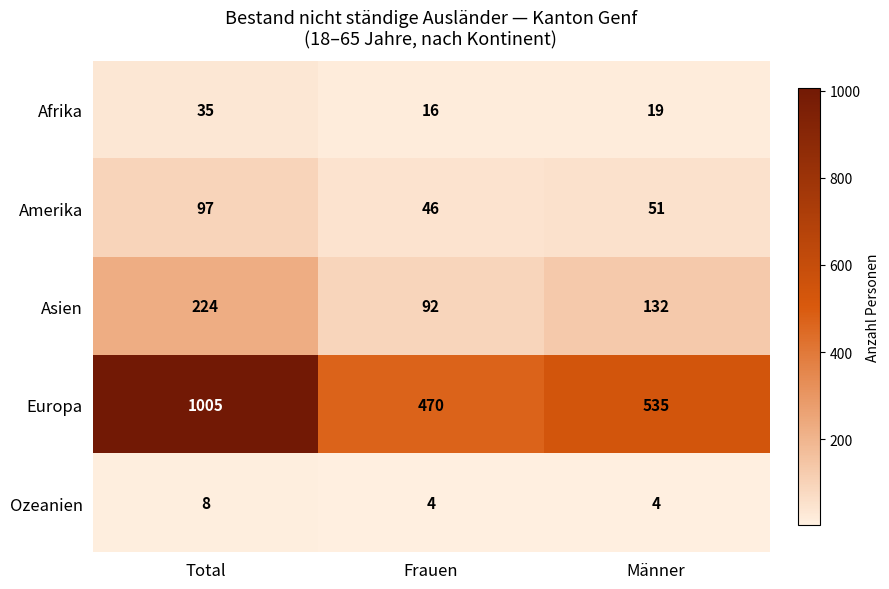

At how many categories does at least one series exceed 980?

1